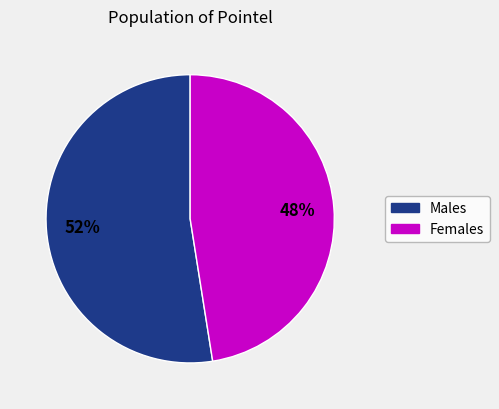

Count the number of slices in the pie.

2